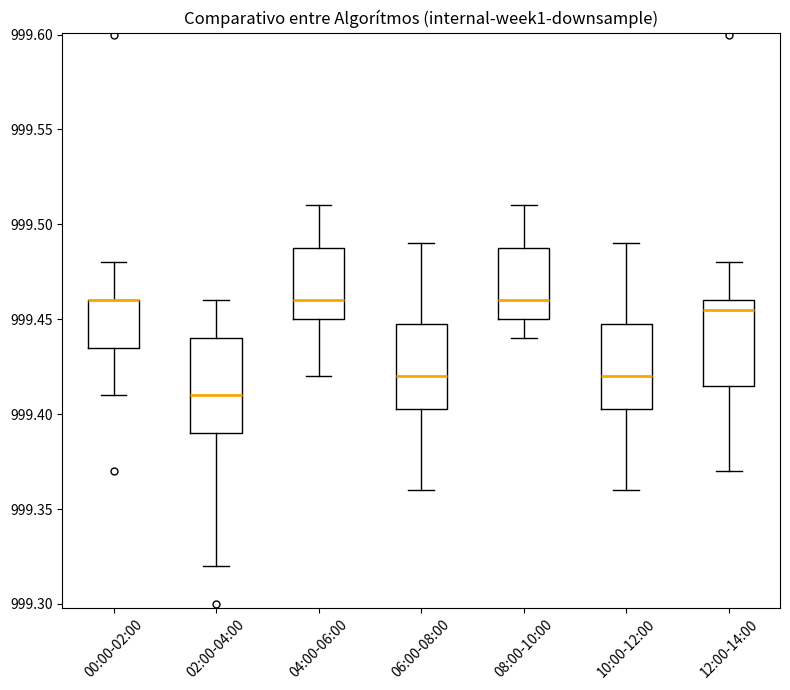

Reading left to right, transcribe this box plot: for each box, give where its median line is, the range the box spans, and where its two whiskers end, as read against the y-axis. The values are not printed on the chart, so give them approximately, as read against the axis.

00:00-02:00: median 999.460 (drawn on the box's upper edge), box 999.435 to 999.460, whiskers 999.410 to 999.480
02:00-04:00: median 999.410, box 999.390 to 999.440, whiskers 999.320 to 999.460
04:00-06:00: median 999.460, box 999.450 to 999.490, whiskers 999.420 to 999.510
06:00-08:00: median 999.420, box 999.405 to 999.450, whiskers 999.360 to 999.490
08:00-10:00: median 999.460, box 999.450 to 999.490, whiskers 999.440 to 999.510
10:00-12:00: median 999.420, box 999.405 to 999.450, whiskers 999.360 to 999.490
12:00-14:00: median 999.455, box 999.415 to 999.460, whiskers 999.370 to 999.480